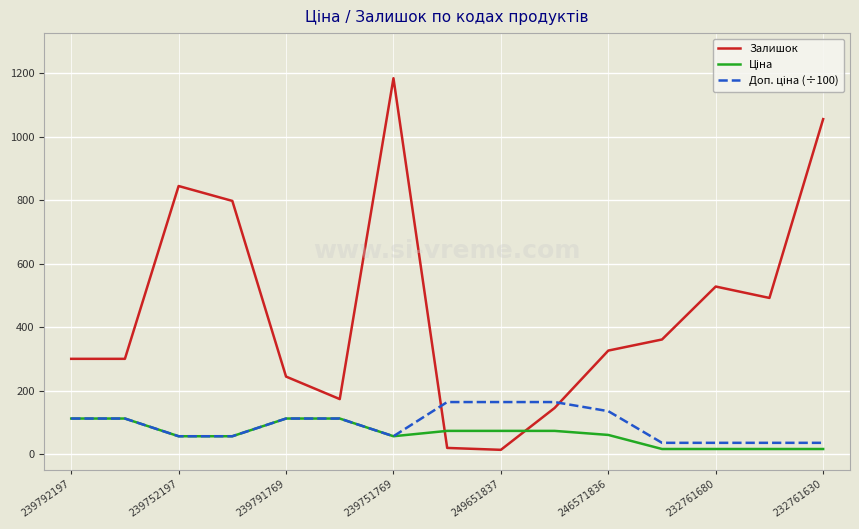

Which series has the largest range (max minus min)?

Залишок